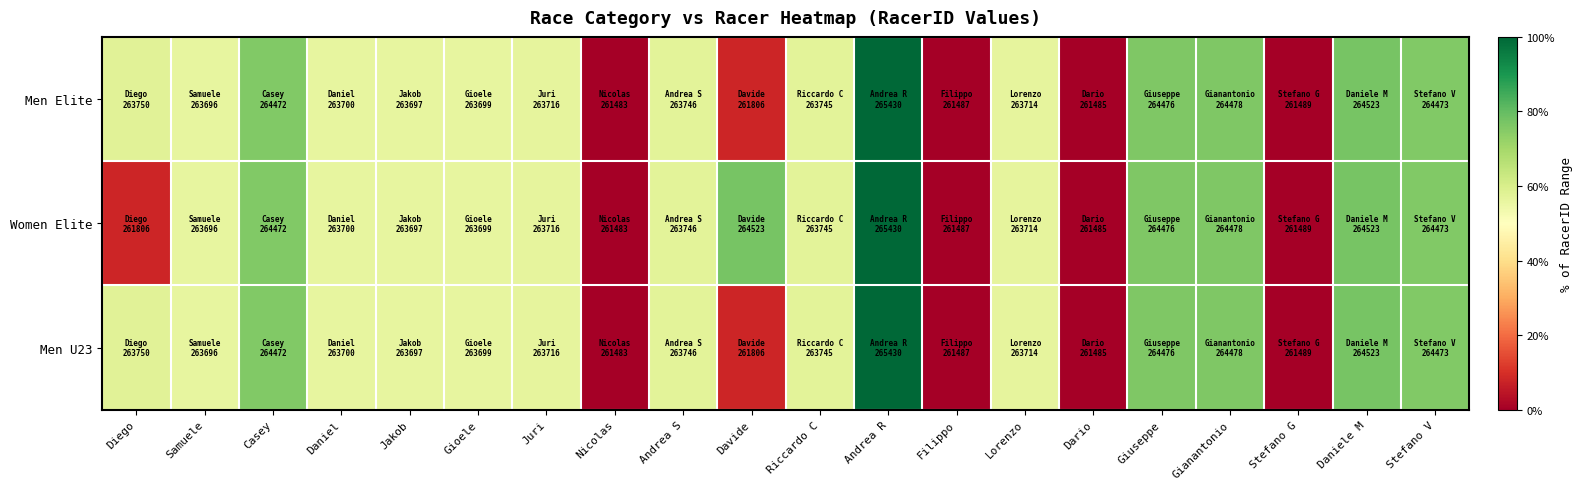

At how many categories does at least one series exceed 0?

19